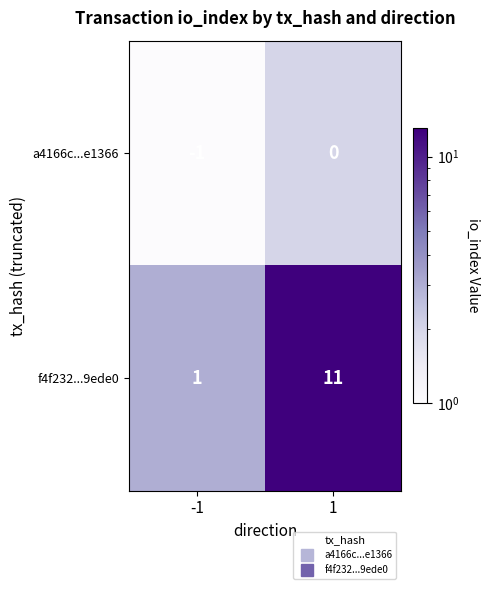

Which series has the widest spread of values?

f4f232...9ede0